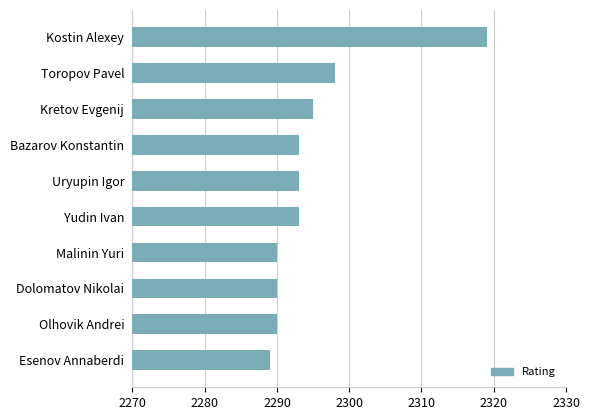

At which label is the value closest to 2304?

Toropov Pavel